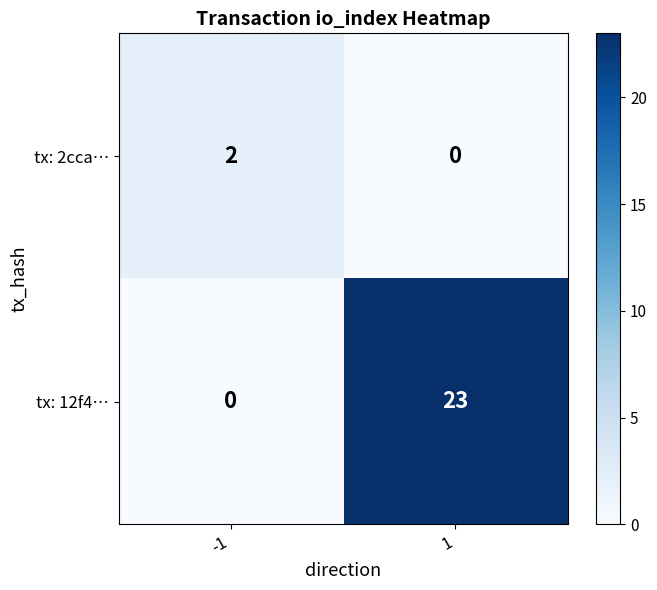

The tx: 12f4… series shows 15 at -1. True or false?

False